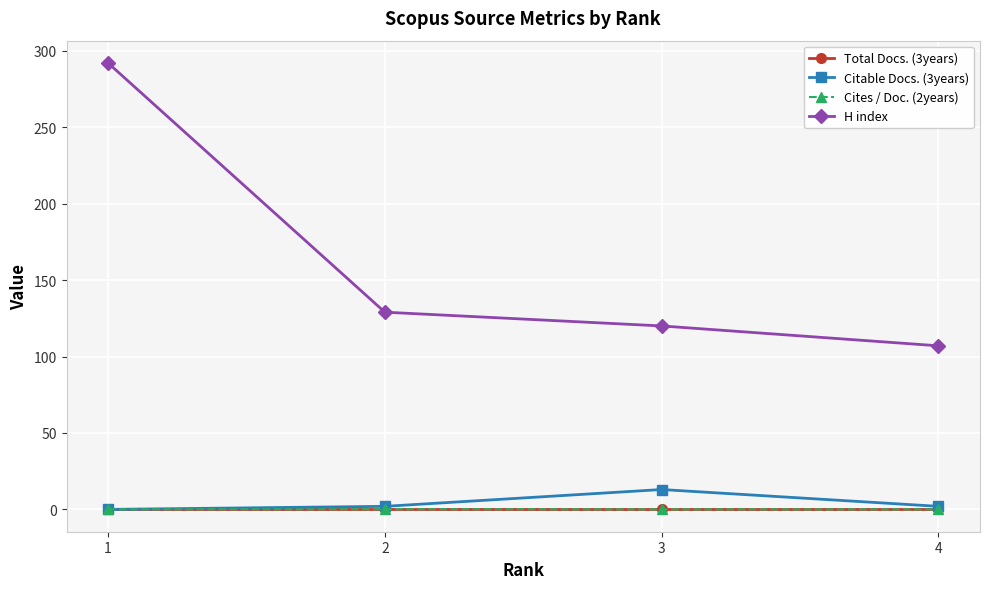

The Citable Docs. (3years) series shows 13.0 at 3. True or false?

True